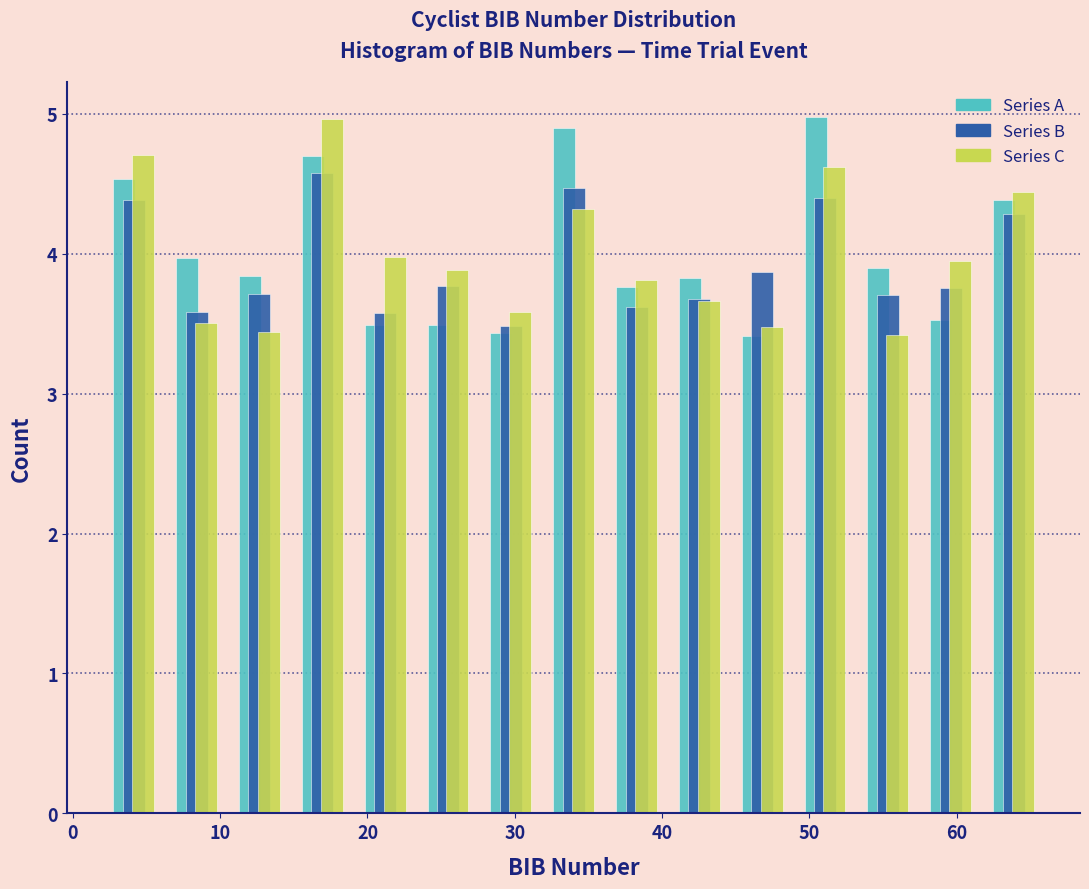

Reading left to right, transcribe this chart: for each range on the x-axis, give the height of each series' bar. Neither the bar edges nor the heights are printed on the chart, so give them approximately, as read against the axes.

2 to 6: Series A=4.5	Series B=4.4	Series C=4.7
6 to 11: Series A=4.0	Series B=3.6	Series C=3.5
11 to 15: Series A=3.8	Series B=3.7	Series C=3.4
15 to 19: Series A=4.7	Series B=4.6	Series C=5.0
19 to 23: Series A=3.5	Series B=3.6	Series C=4.0
23 to 28: Series A=3.5	Series B=3.8	Series C=3.9
28 to 32: Series A=3.4	Series B=3.5	Series C=3.6
32 to 36: Series A=4.9	Series B=4.5	Series C=4.3
36 to 40: Series A=3.8	Series B=3.6	Series C=3.8
40 to 45: Series A=3.8	Series B=3.7	Series C=3.7
45 to 49: Series A=3.4	Series B=3.9	Series C=3.5
49 to 53: Series A=5.0	Series B=4.4	Series C=4.6
53 to 57: Series A=3.9	Series B=3.7	Series C=3.4
57 to 62: Series A=3.5	Series B=3.8	Series C=3.9
62 to 66: Series A=4.4	Series B=4.3	Series C=4.4